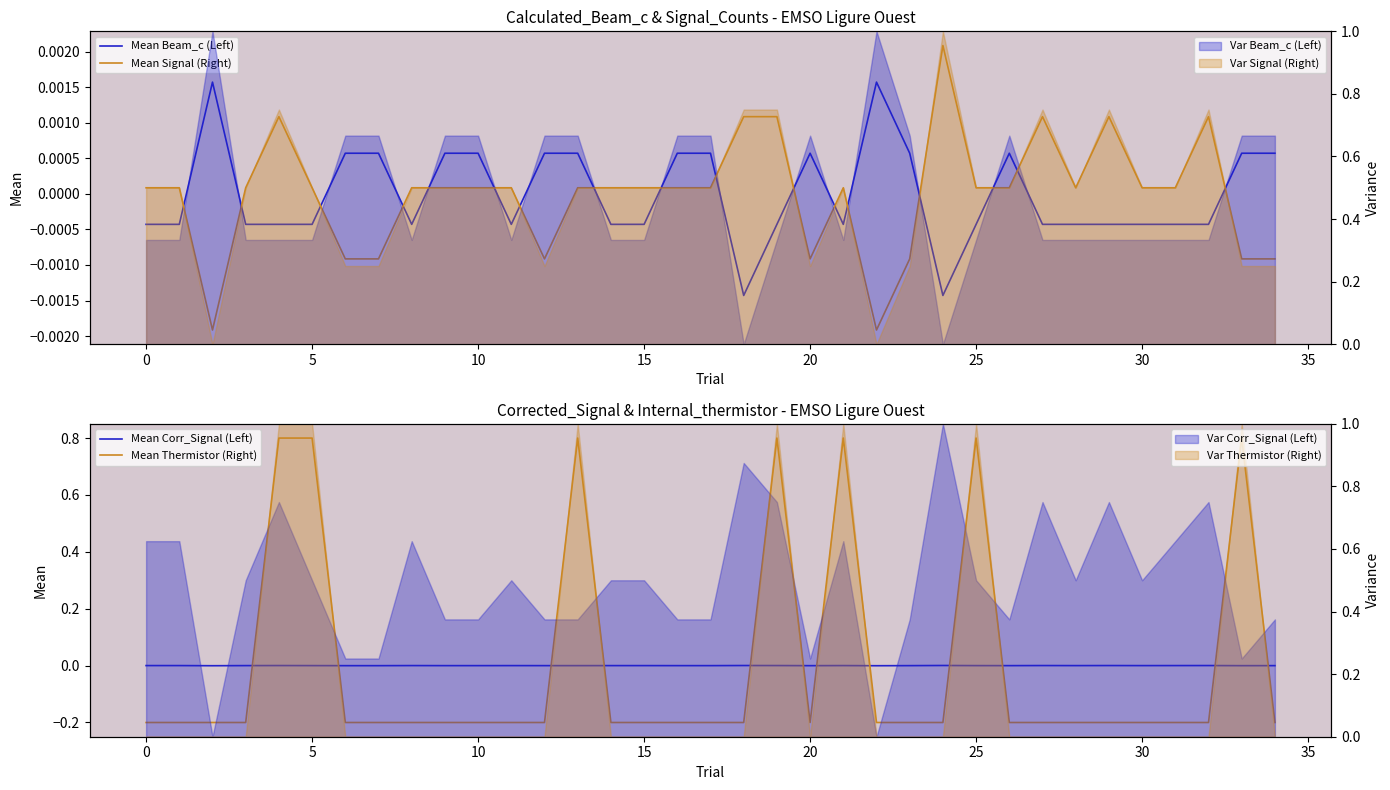

Does the chart have visible grid lines?

No